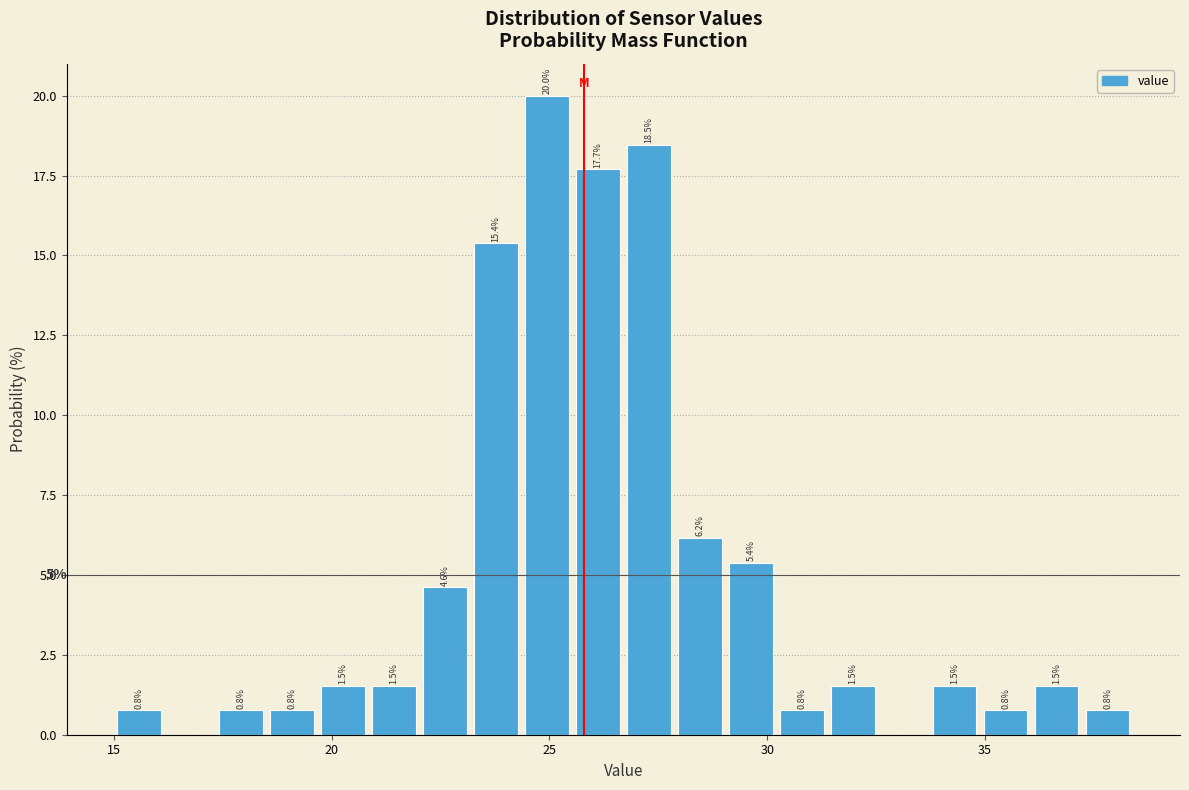

Around what value on the x-axis is the tallest bar? Give the approximate position of its centre, as read against the axis.

25.0